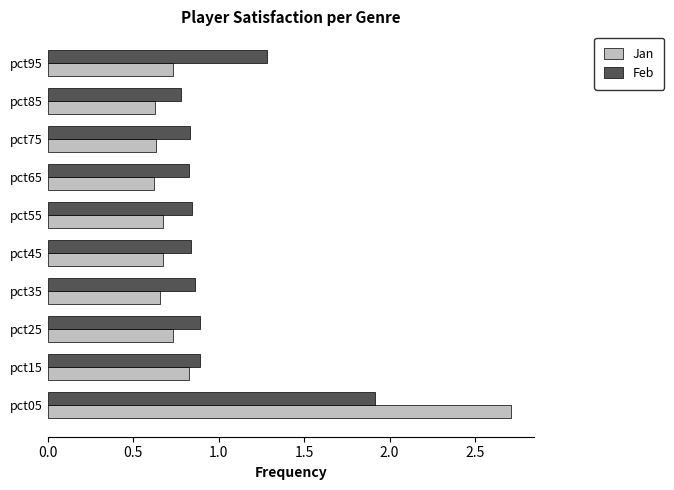

What is the difference between the second highest and minimum values in the Jan series?

0.2